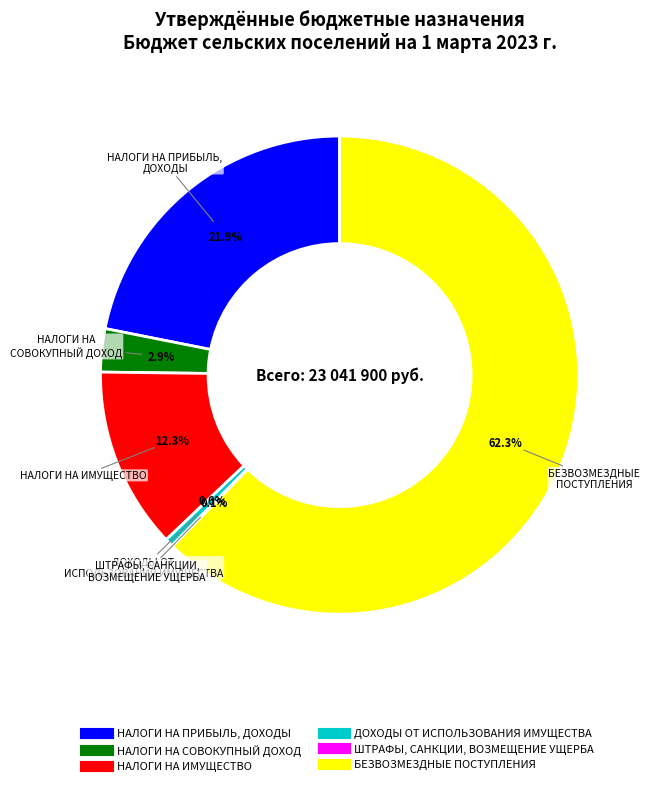

Which slice is the largest?

БЕЗВОЗМЕЗДНЫЕ ПОСТУПЛЕНИЯ